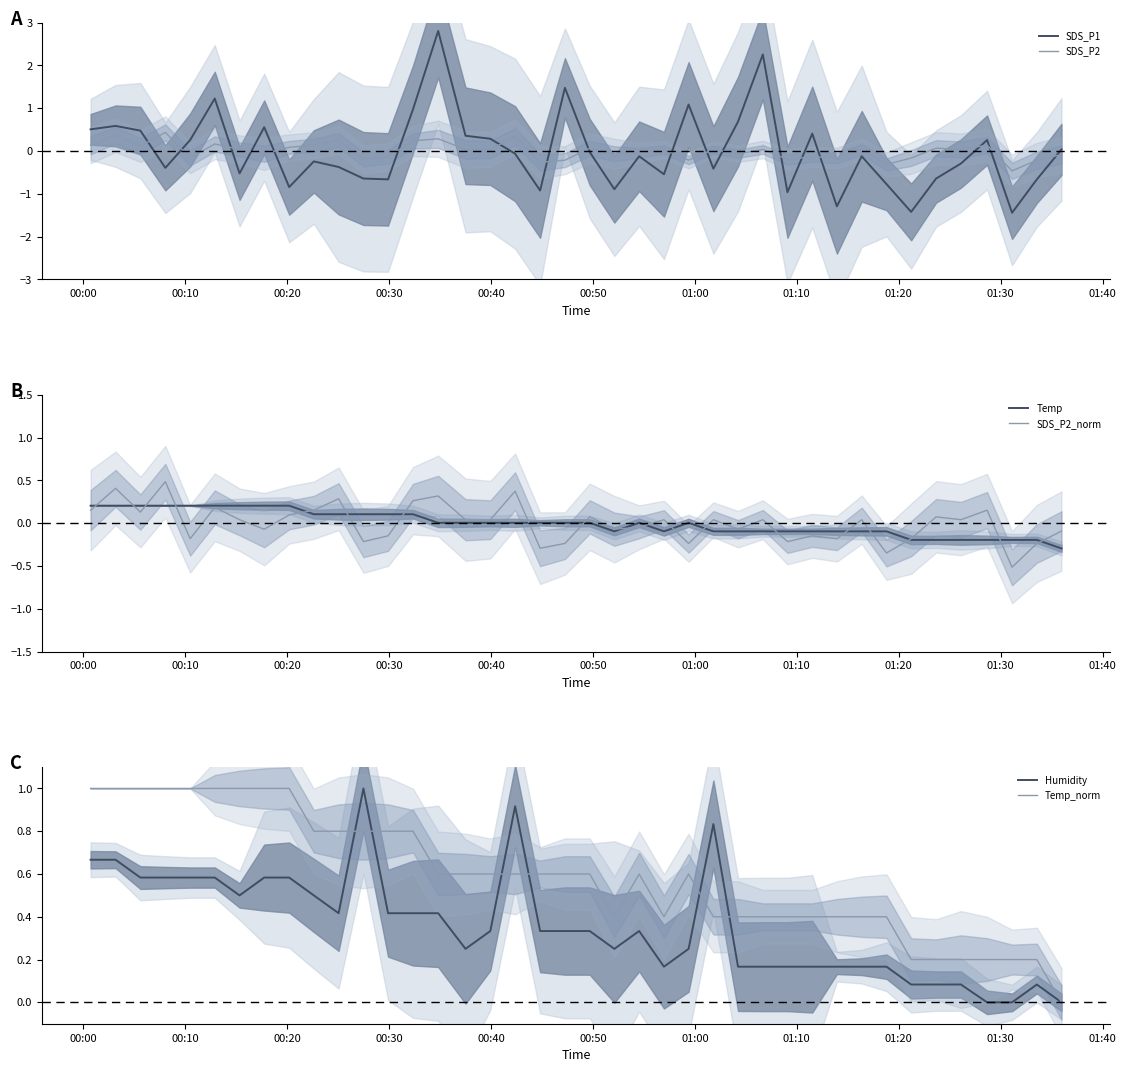

After their last crossing, which series has the higher values: SDS_P2 or SDS_P1?

SDS_P1